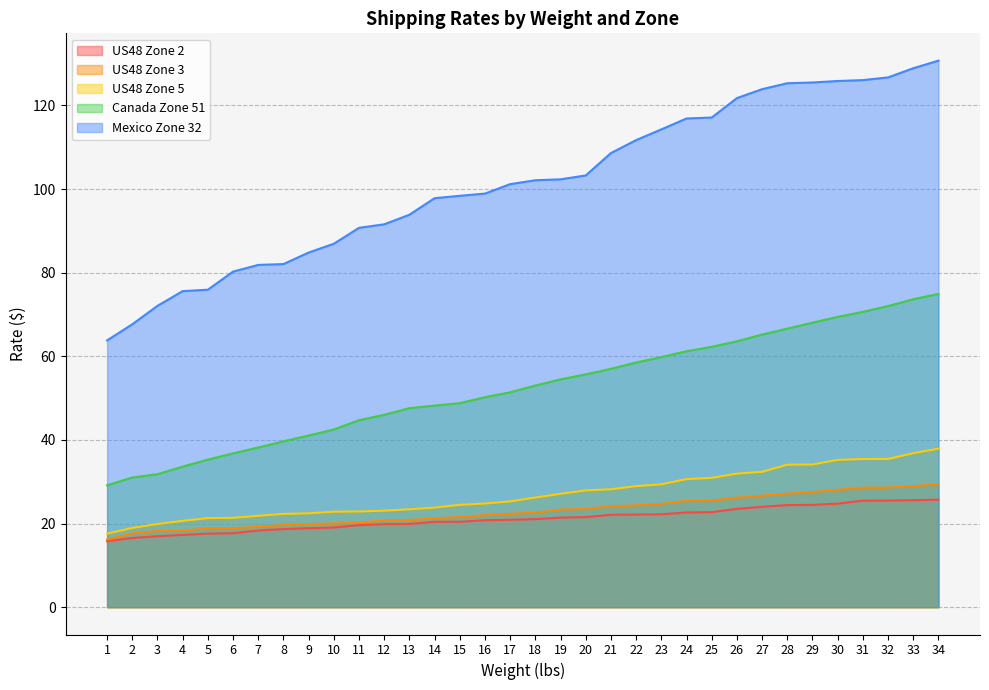

Read the US48 Zone 2 value at 13.

19.9